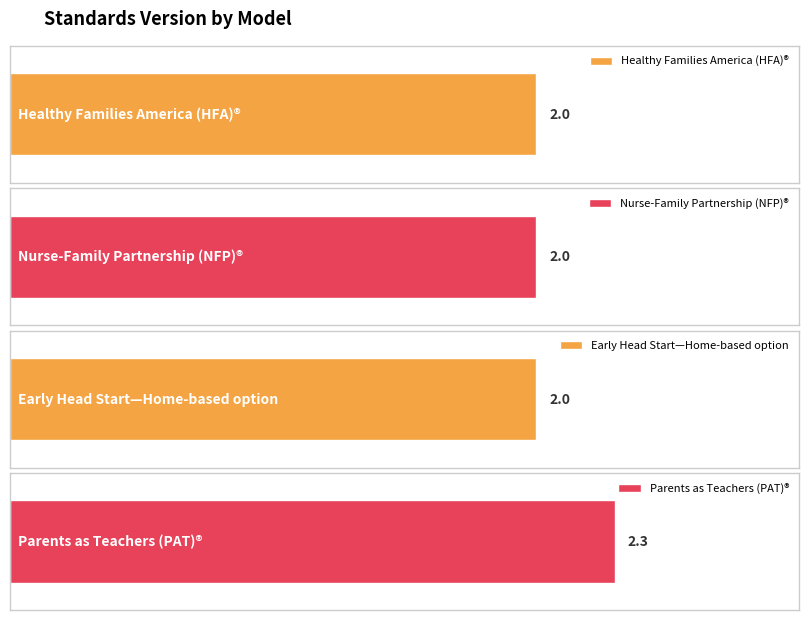

The chart shows a value of 1.0 at Nurse-Family Partnership (NFP)®. True or false?

False